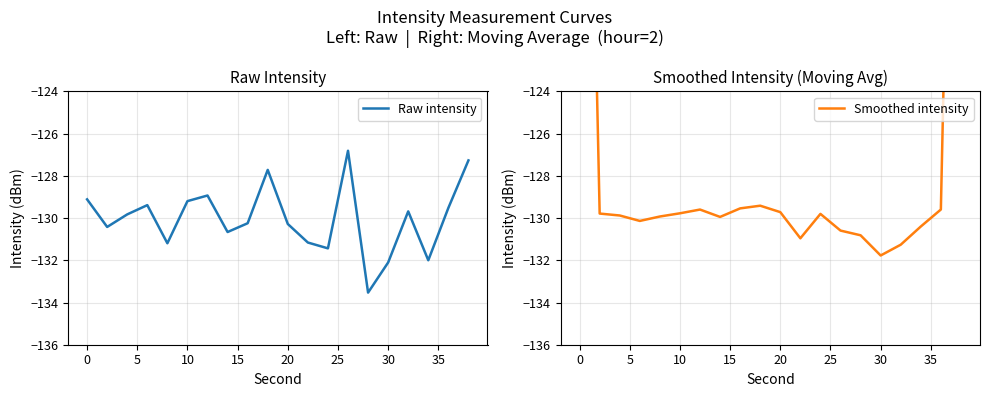

Which series has the widest spread of values?

Smoothed intensity